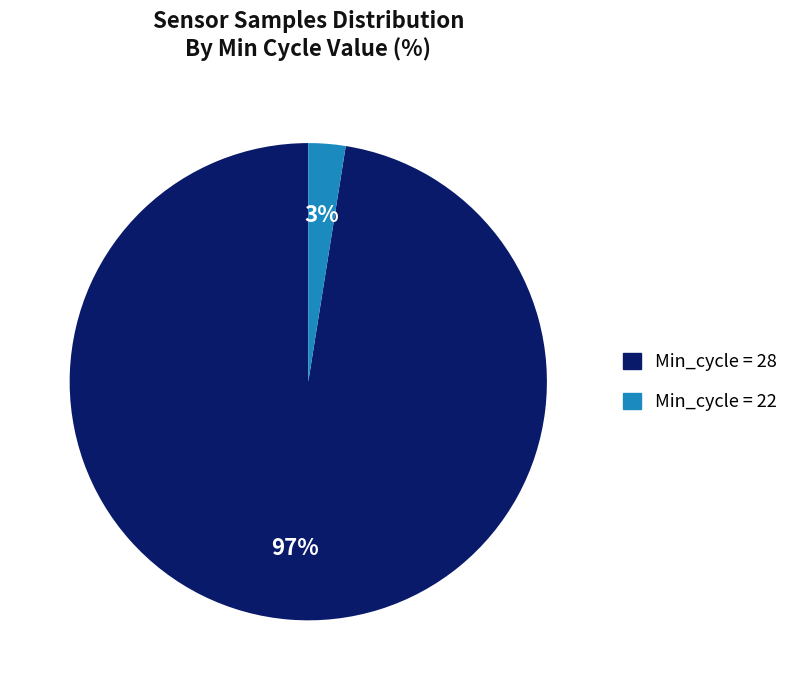

Which has a higher value, Min_cycle = 28 or Min_cycle = 22?

Min_cycle = 28